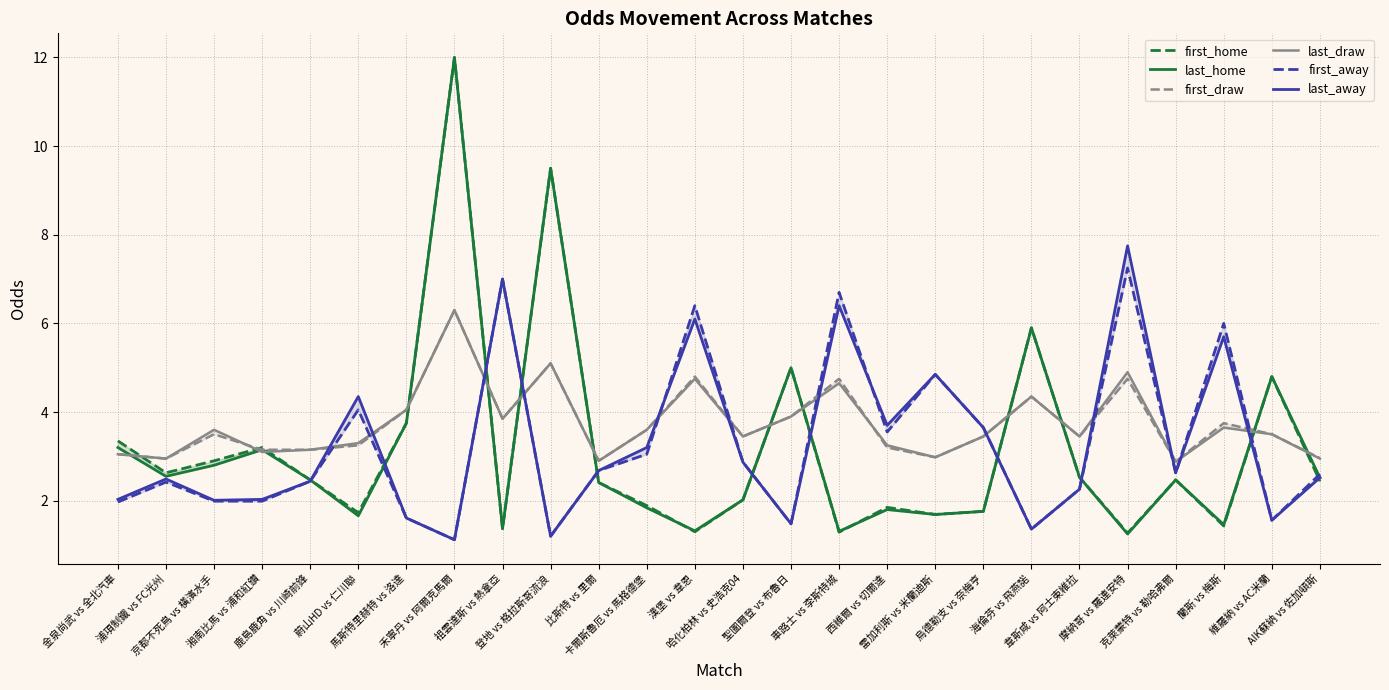

What is the difference between the maximum and minimum values in the last_home series?

10.8